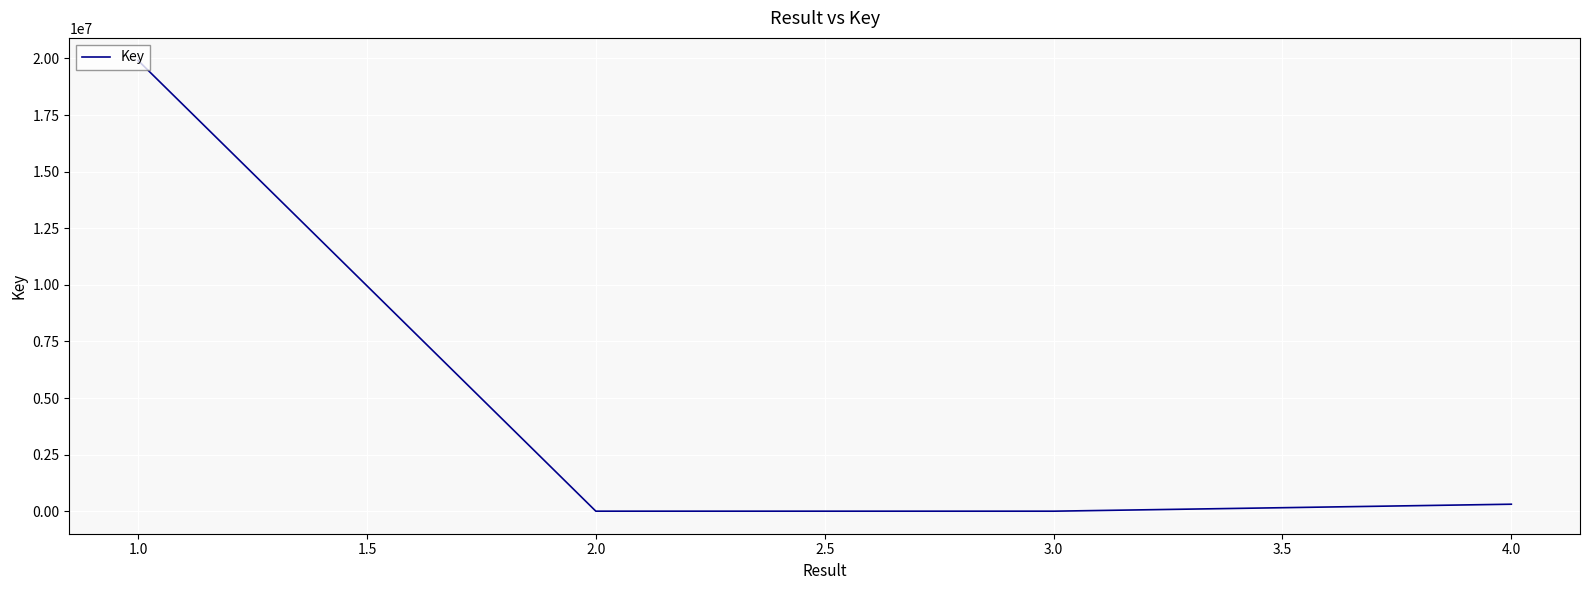

What is the average value?

5059159